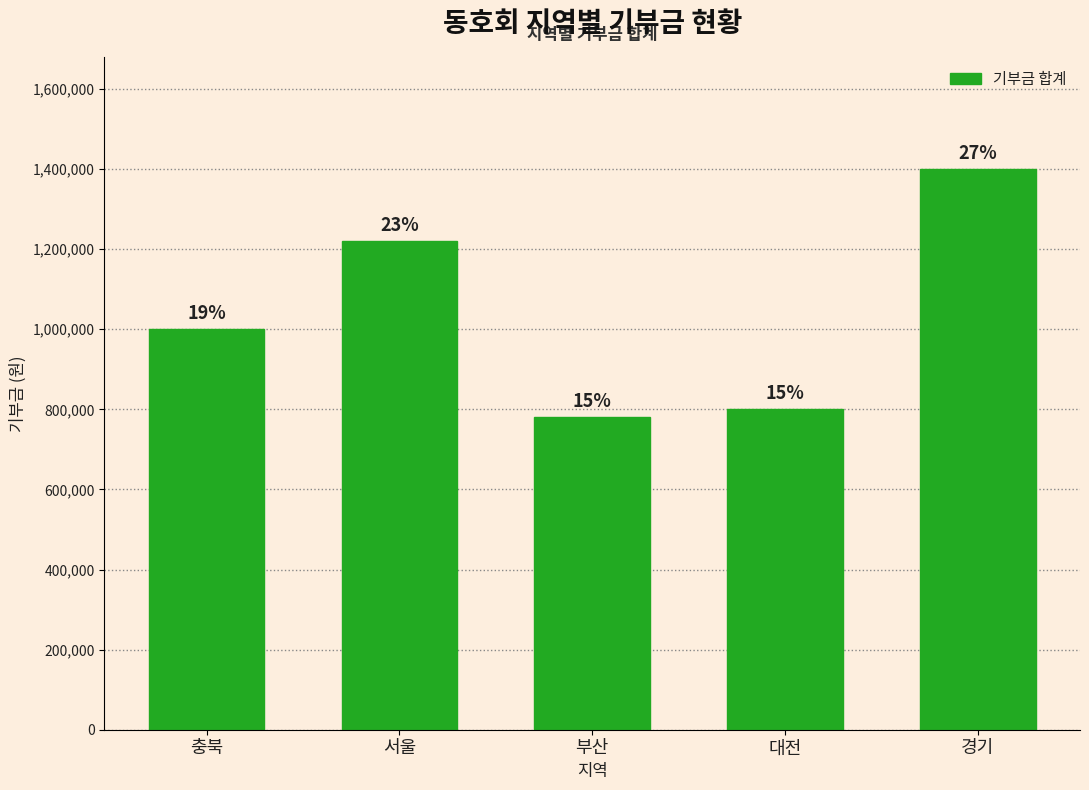

Are the bars horizontal?

No